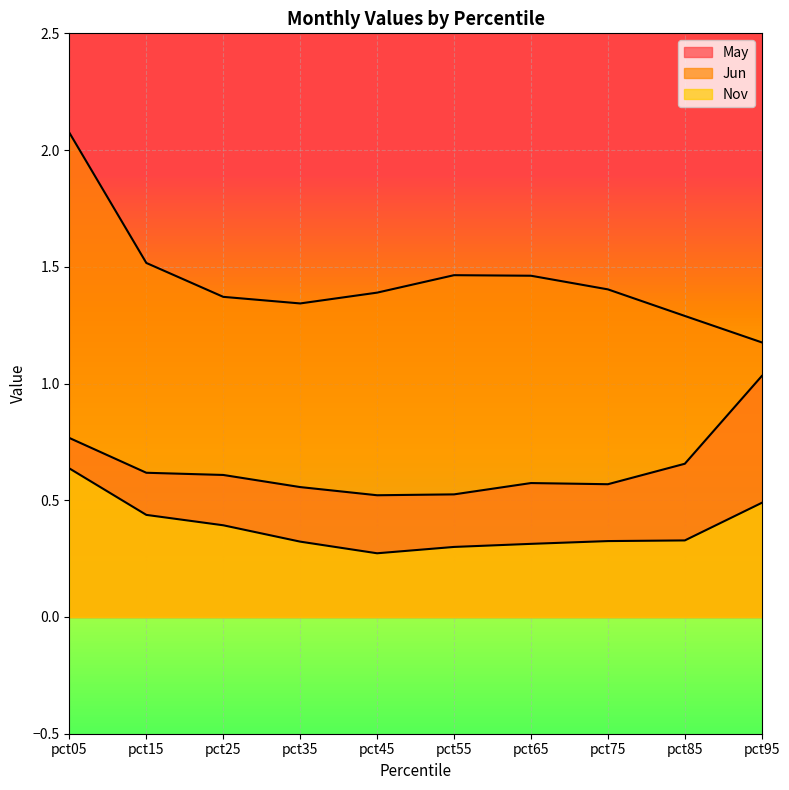

Reading right to left, extract all data points from this chart.

May: pct95=1.0	pct85=0.7	pct75=0.6	pct65=0.6	pct55=0.5	pct45=0.5	pct35=0.6	pct25=0.6	pct15=0.6	pct05=0.8
Jun: pct95=1.2	pct85=1.3	pct75=1.4	pct65=1.5	pct55=1.5	pct45=1.4	pct35=1.3	pct25=1.4	pct15=1.5	pct05=2.1
Nov: pct95=0.5	pct85=0.3	pct75=0.3	pct65=0.3	pct55=0.3	pct45=0.3	pct35=0.3	pct25=0.4	pct15=0.4	pct05=0.6